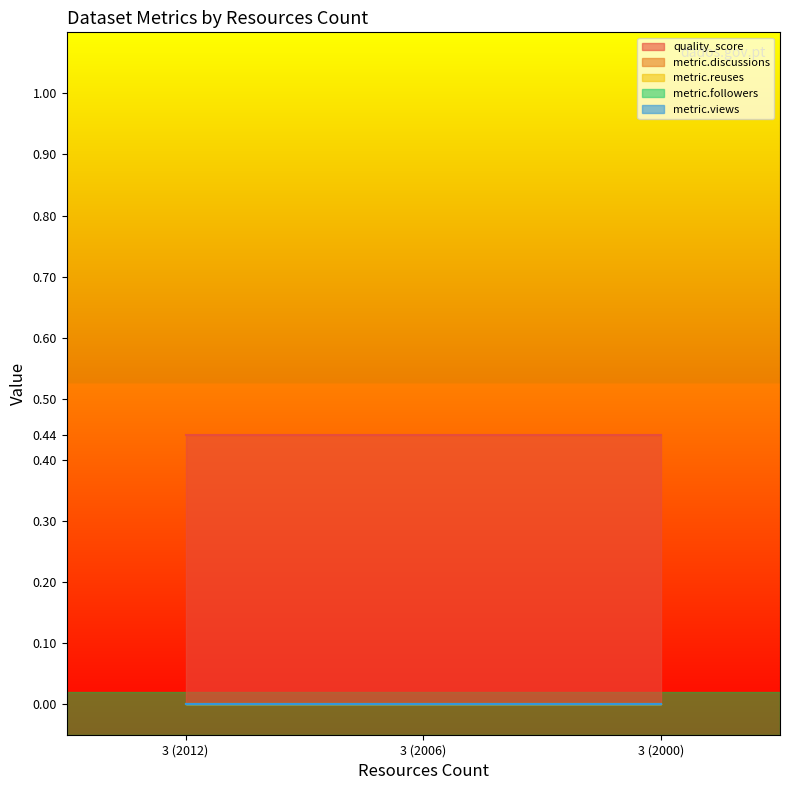

Reading left to right, what are all the values shown in this chart?

quality_score: CORINE Land Cover - 2012=0.4	CORINE Land Cover - 2006=0.4	CORINE Land Cover - 2000=0.4
metric.discussions: CORINE Land Cover - 2012=0.0	CORINE Land Cover - 2006=0.0	CORINE Land Cover - 2000=0.0
metric.reuses: CORINE Land Cover - 2012=0.0	CORINE Land Cover - 2006=0.0	CORINE Land Cover - 2000=0.0
metric.followers: CORINE Land Cover - 2012=0.0	CORINE Land Cover - 2006=0.0	CORINE Land Cover - 2000=0.0
metric.views: CORINE Land Cover - 2012=0.0	CORINE Land Cover - 2006=0.0	CORINE Land Cover - 2000=0.0